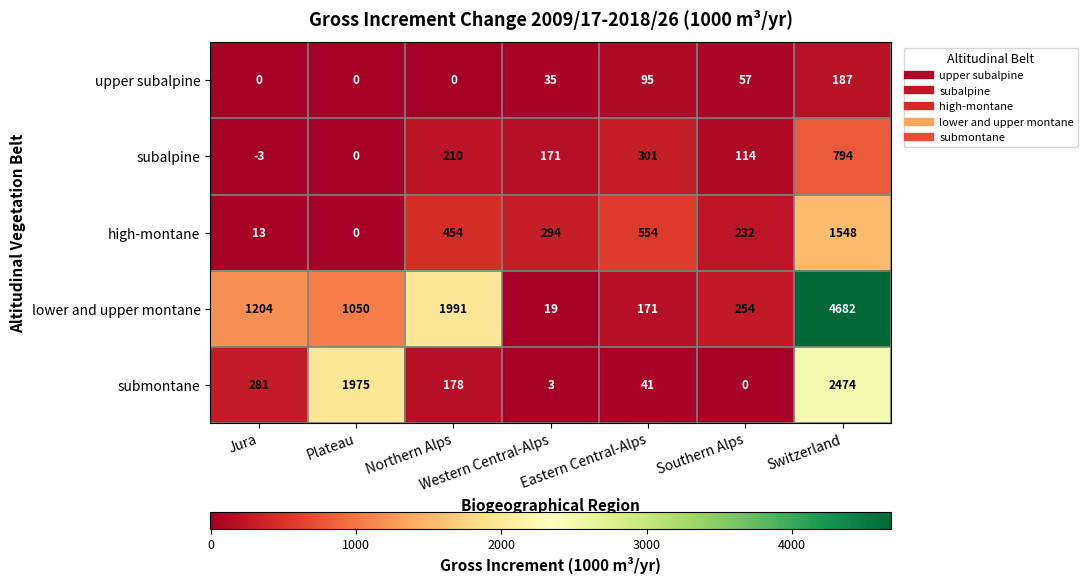

What is the total value across all series at Western Central-Alps?

522